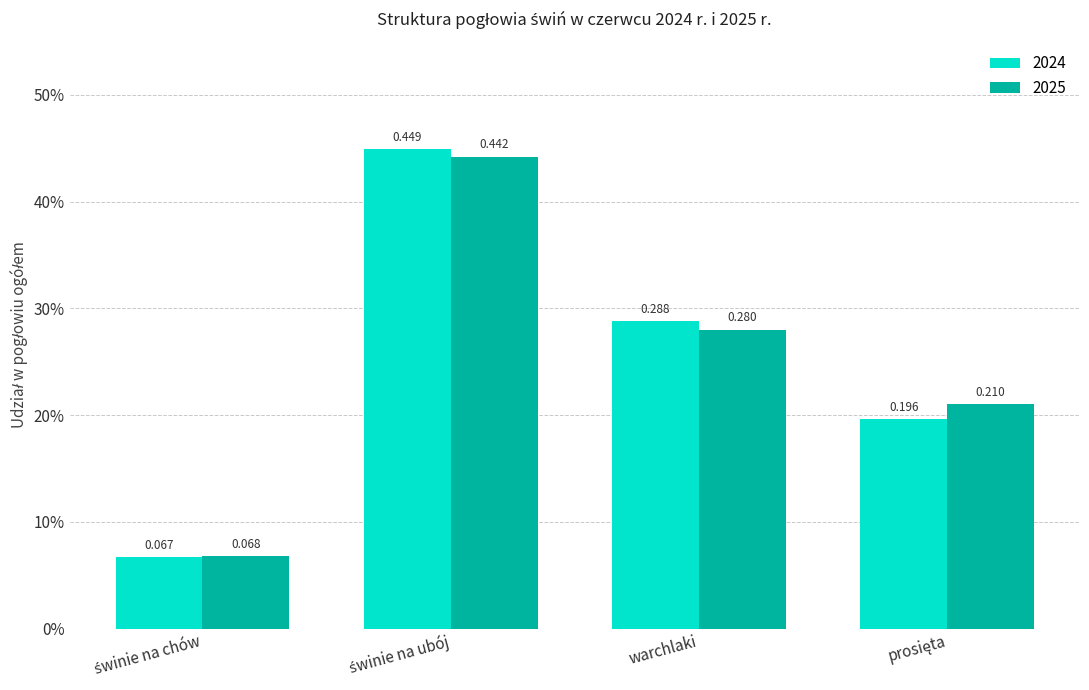

Count the 2025 values in the range 0 to 1.

4